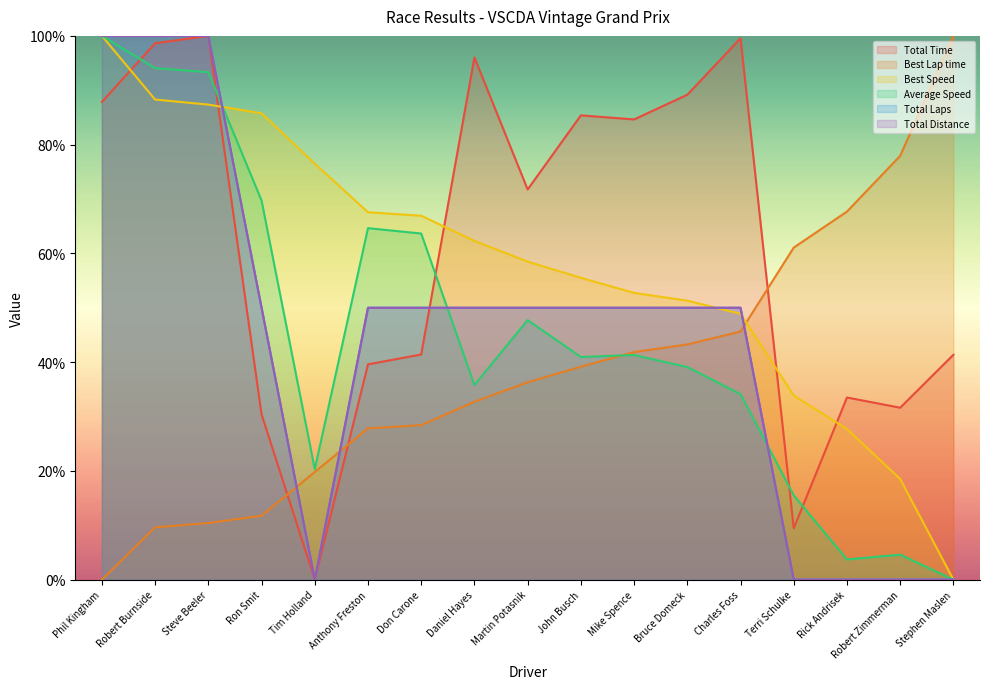

How many series are shown in this chart?

6